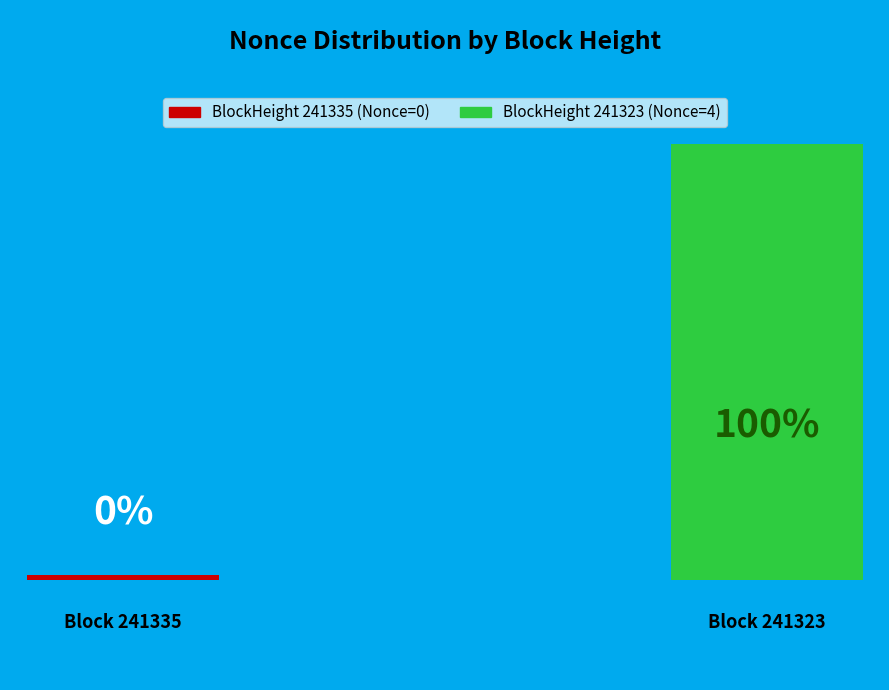

To the nearest percent, what is the difference between the largest and smallest slice percentages?

100%